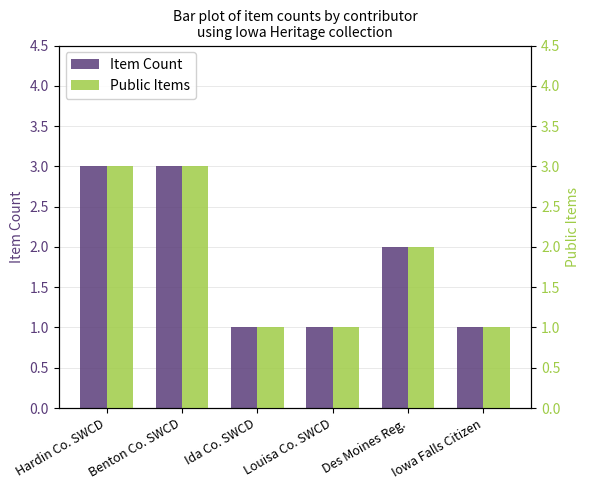

Reading left to right, list all the values displayed in this chart.

Item Count: 3	3	1	1	2	1
Public Items: 3	3	1	1	2	1